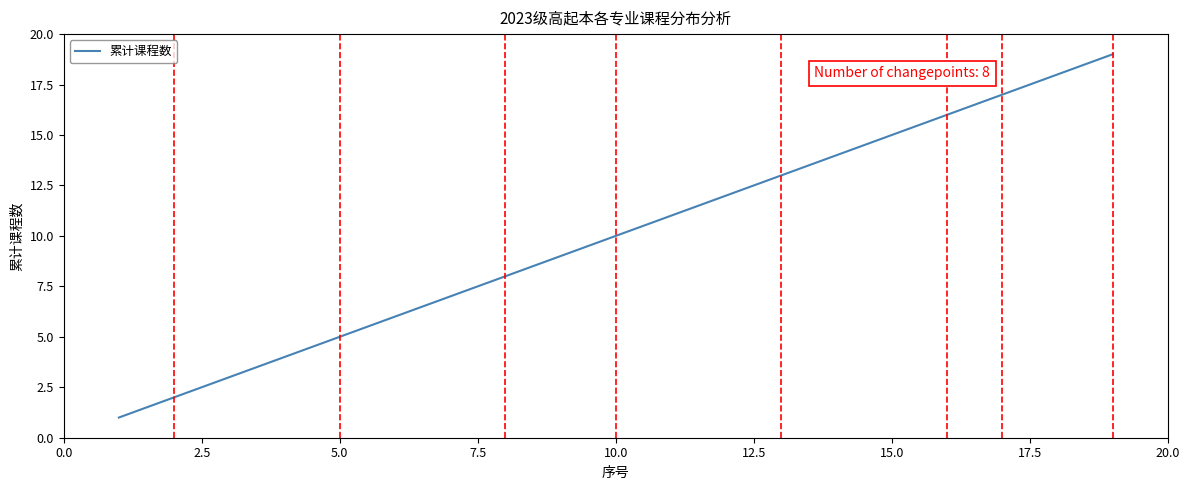

What is the difference between the maximum and minimum values?

18